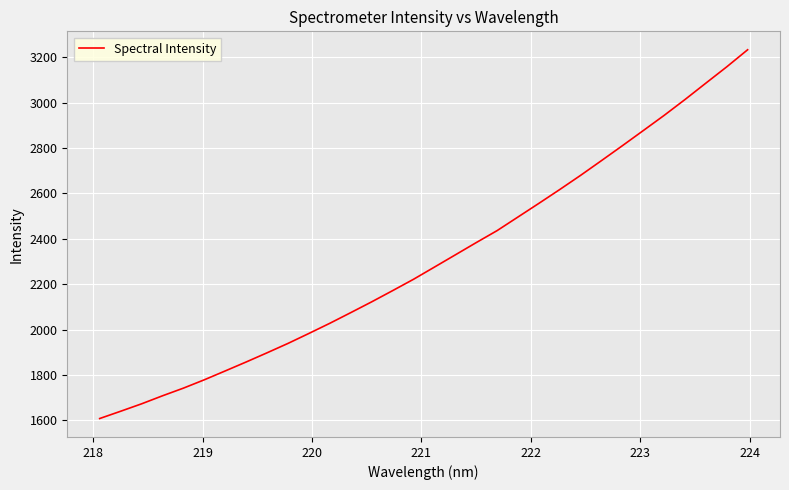

What is the maximum value shown in the chart?

3233.8